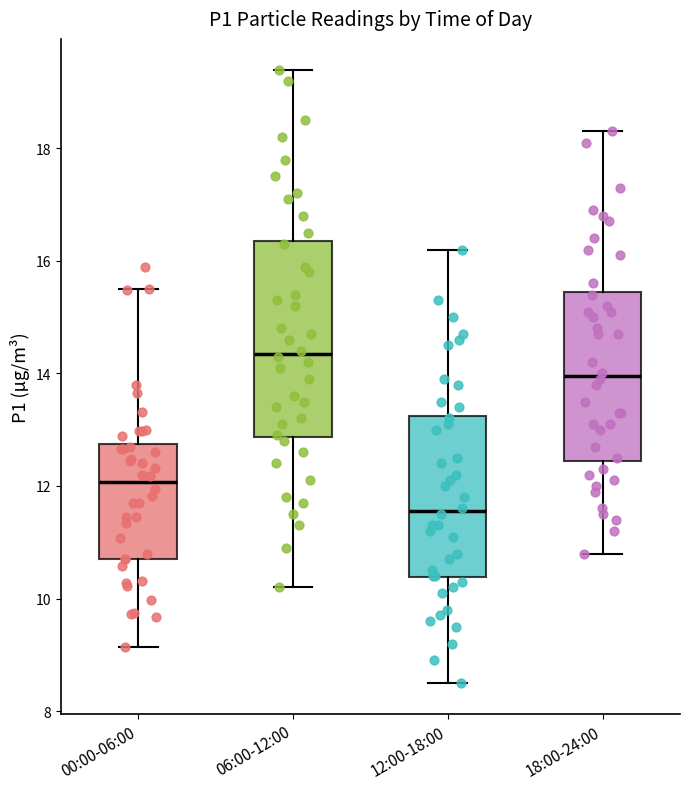

Which box is the tallest, from its lower edge to its upper edge?

06:00-12:00